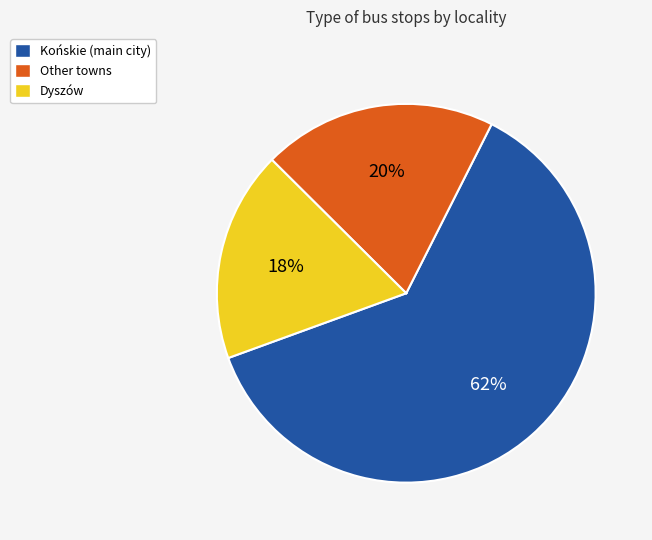

To the nearest percent, what is the average slice percentage?

33%